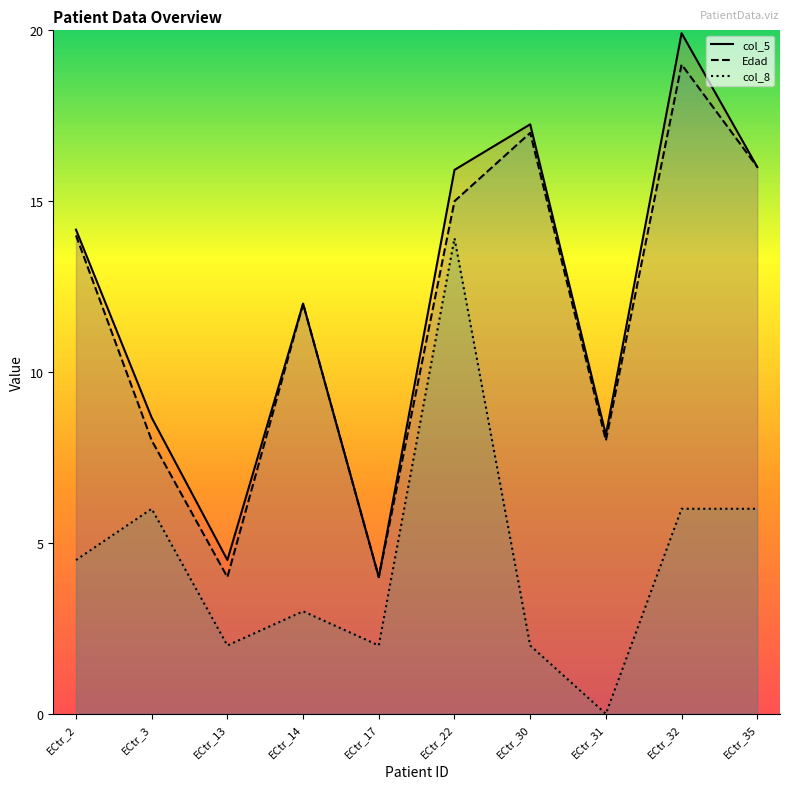

In col_8, how many points are lower than both neighbors (excluding endpoints)?

3